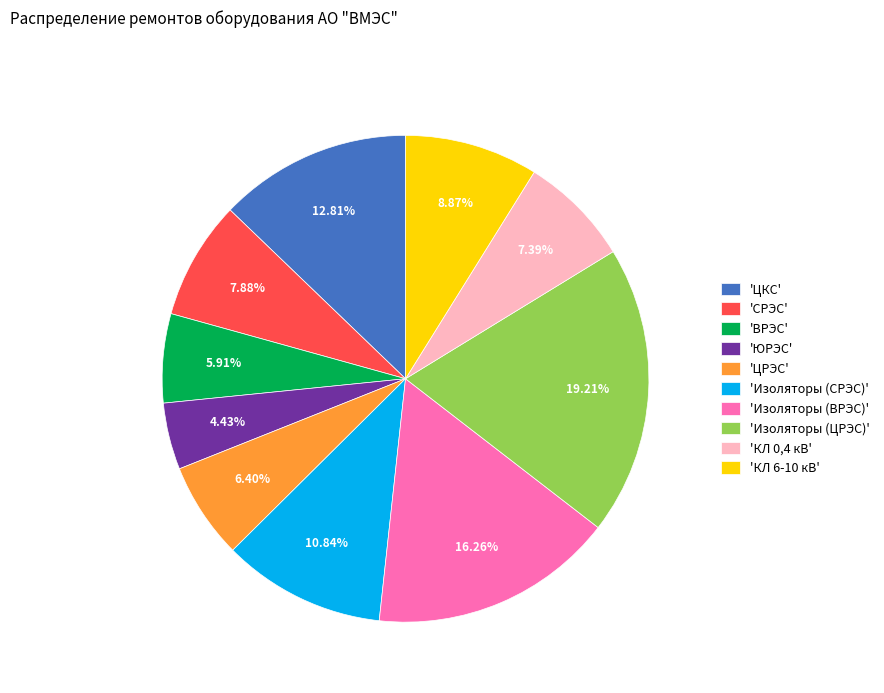

Is the sum of 'Изоляторы (ЦРЭС)' and 'Изоляторы (ВРЭС)' greater than half?

No